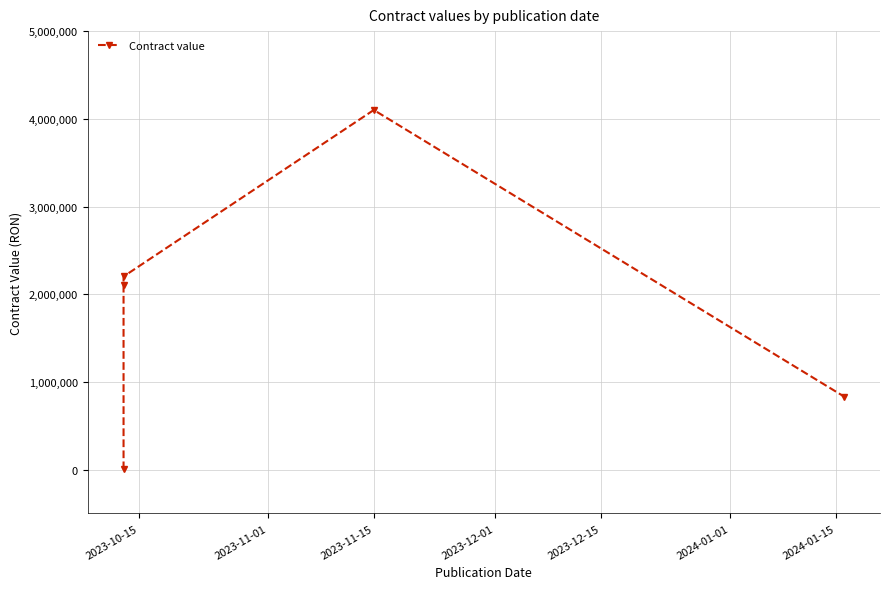

What is the change in value from 2023-11-01 to 2023-12-01?

+2000600